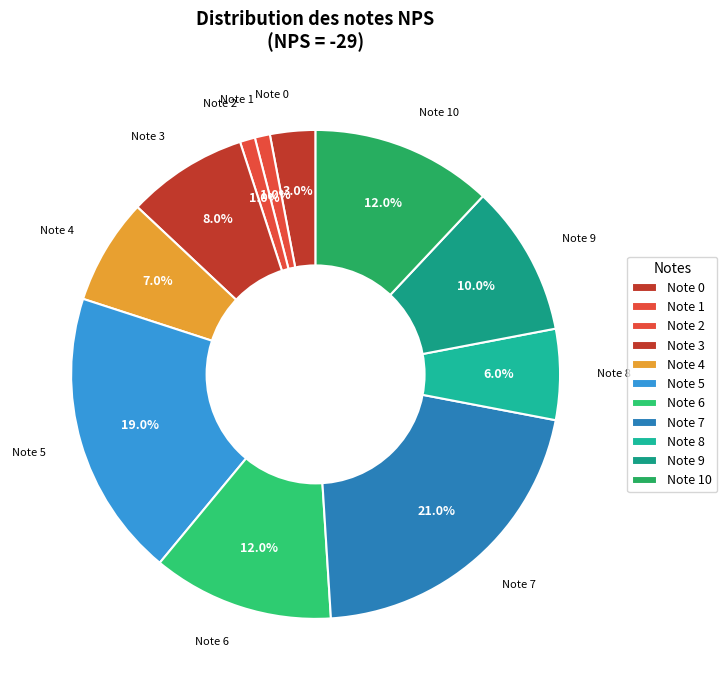

How many slices are in this pie chart?

11